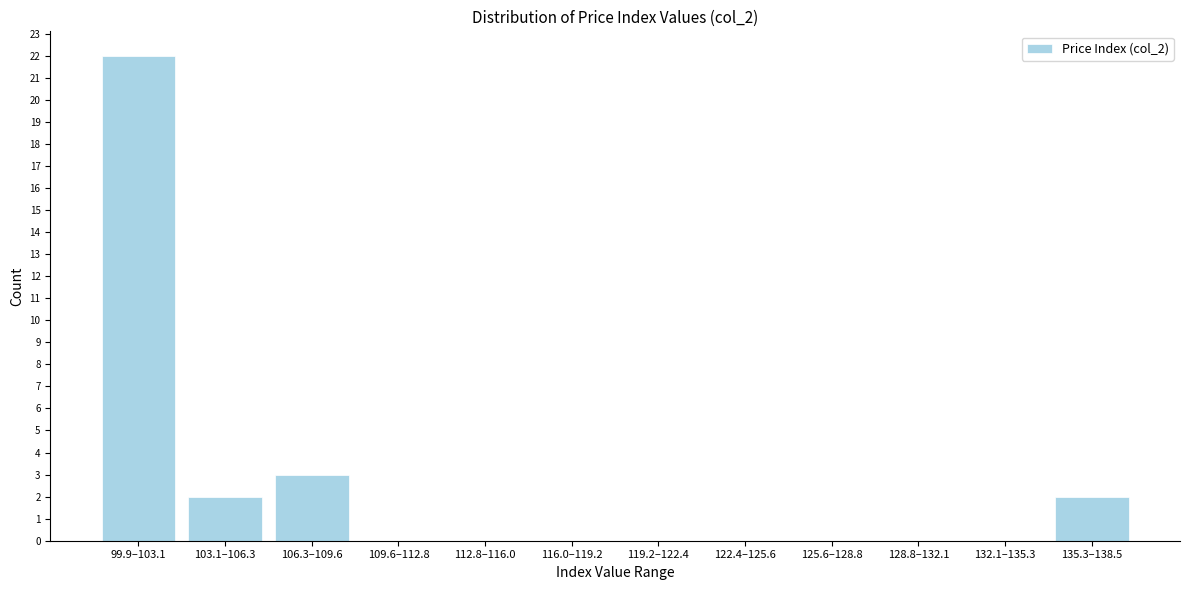

Reading left to right, list all the values displayed in this chart.

99.9–103.1=22	103.1–106.3=2	106.3–109.6=3	109.6–112.8=0	112.8–116.0=0	116.0–119.2=0	119.2–122.4=0	122.4–125.6=0	125.6–128.8=0	128.8–132.1=0	132.1–135.3=0	135.3–138.5=2